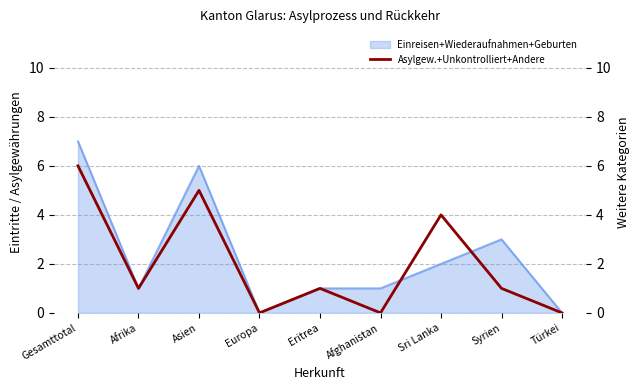

Reading right to left, what are all the values shown in this chart?

Türkei=0	Syrien=1	Sri Lanka=4	Afghanistan=0	Eritrea=1	Europa=0	Asien=5	Afrika=1	Gesamttotal=6